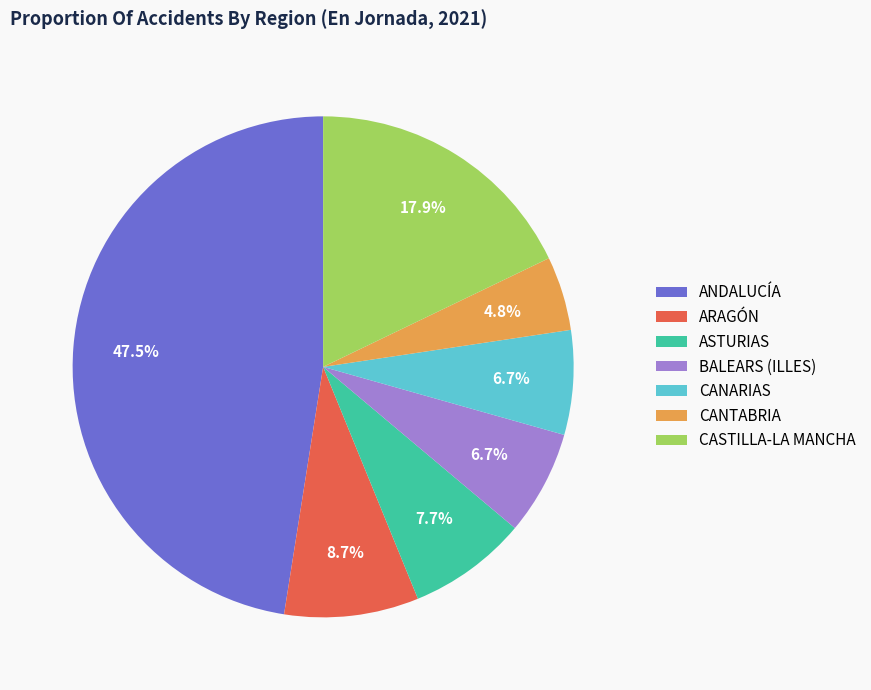

Which category has the biggest portion of the pie?

ANDALUCÍA